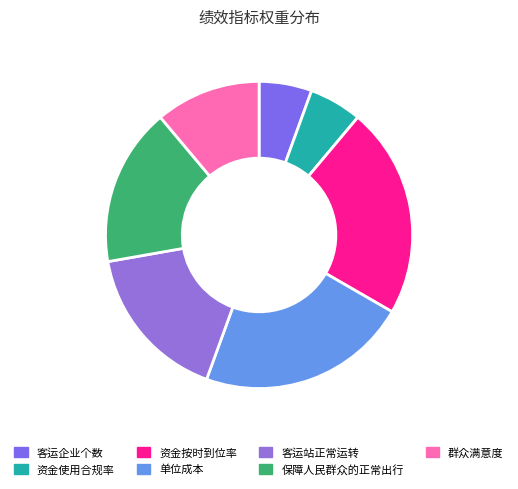

Is there a majority slice in this chart?

No